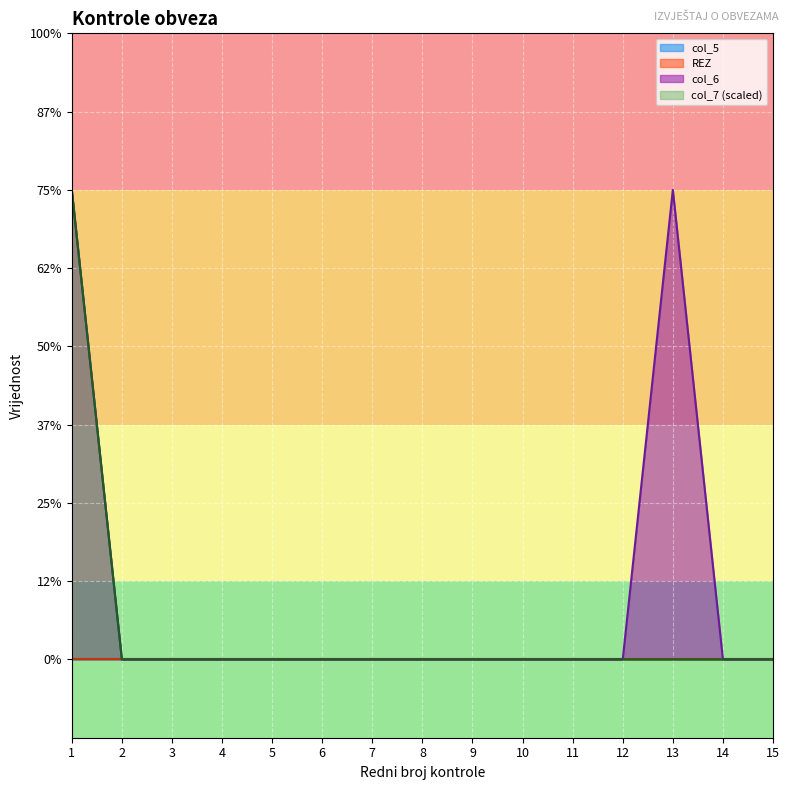

Which series has the largest total across all categories?

col_6